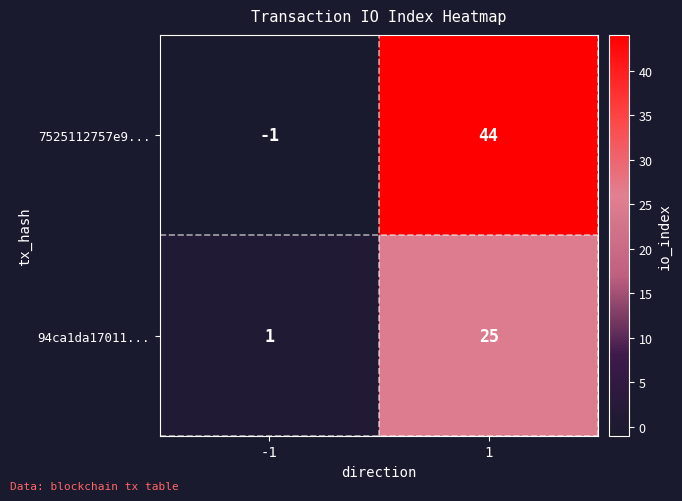

How many distinct data groups are displayed?

2